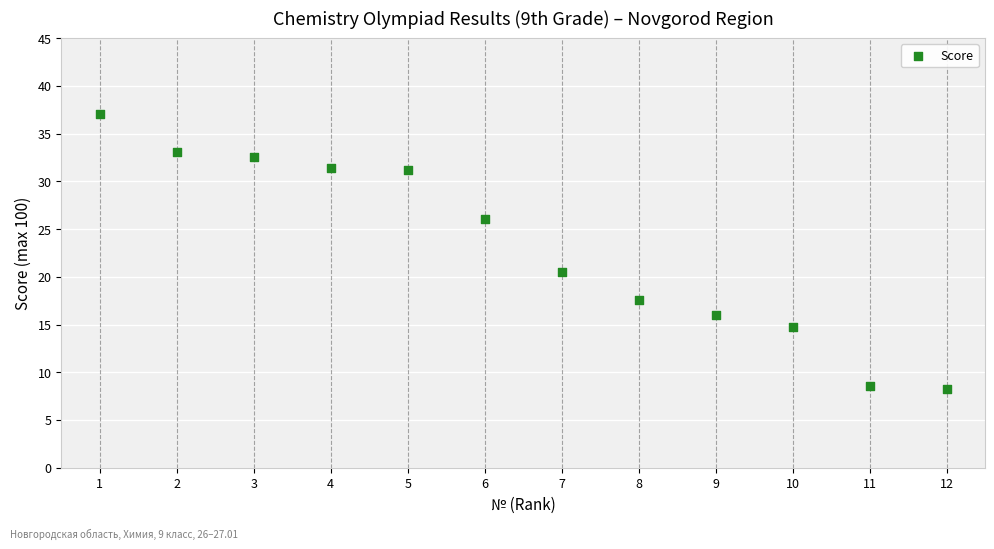

What is the range of X values (max minus min)?

11.0